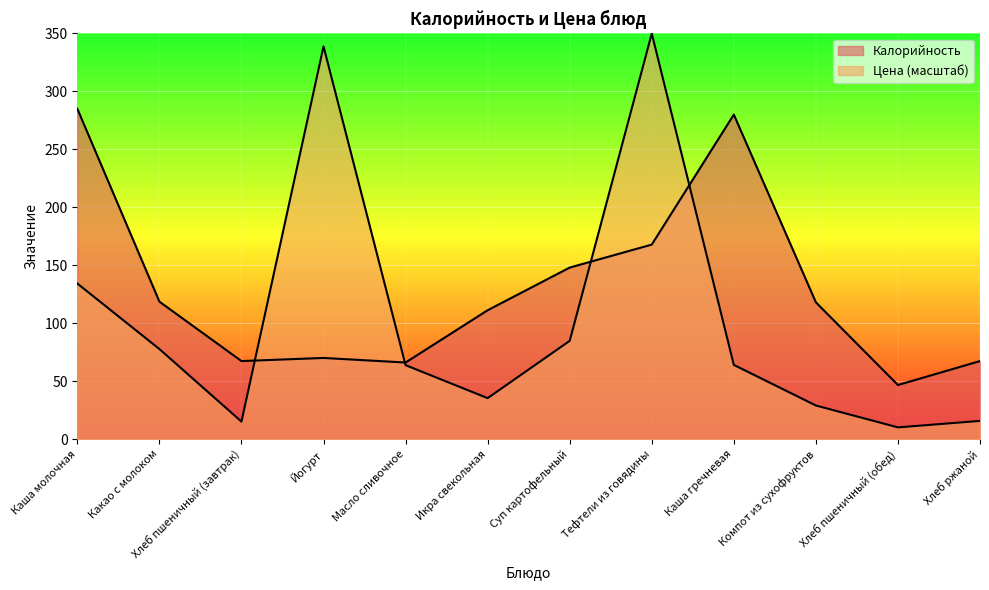

Between which two adjacent categories do Калорийность and Цена first intersect?

Хлеб пшеничный (завтрак) and Йогурт